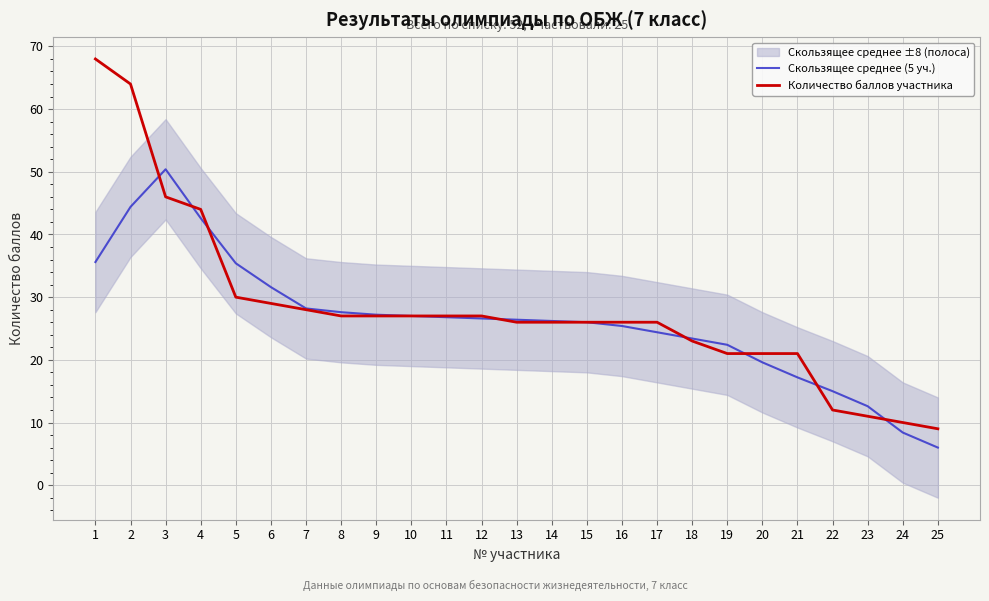

Reading left to right, transcribe all the data shown in this chart.

Скользящее среднее (5 уч.): 1=35.6	2=44.4	3=50.4	4=42.6	5=35.4	6=31.6	7=28.2	8=27.6	9=27.2	10=27.0	11=26.8	12=26.6	13=26.4	14=26.2	15=26.0	16=25.4	17=24.4	18=23.4	19=22.4	20=19.6	21=17.2	22=15.0	23=12.6	24=8.4	25=6.0
Количество баллов участника: 1=68.0	2=64.0	3=46.0	4=44.0	5=30.0	6=29.0	7=28.0	8=27.0	9=27.0	10=27.0	11=27.0	12=27.0	13=26.0	14=26.0	15=26.0	16=26.0	17=26.0	18=23.0	19=21.0	20=21.0	21=21.0	22=12.0	23=11.0	24=10.0	25=9.0